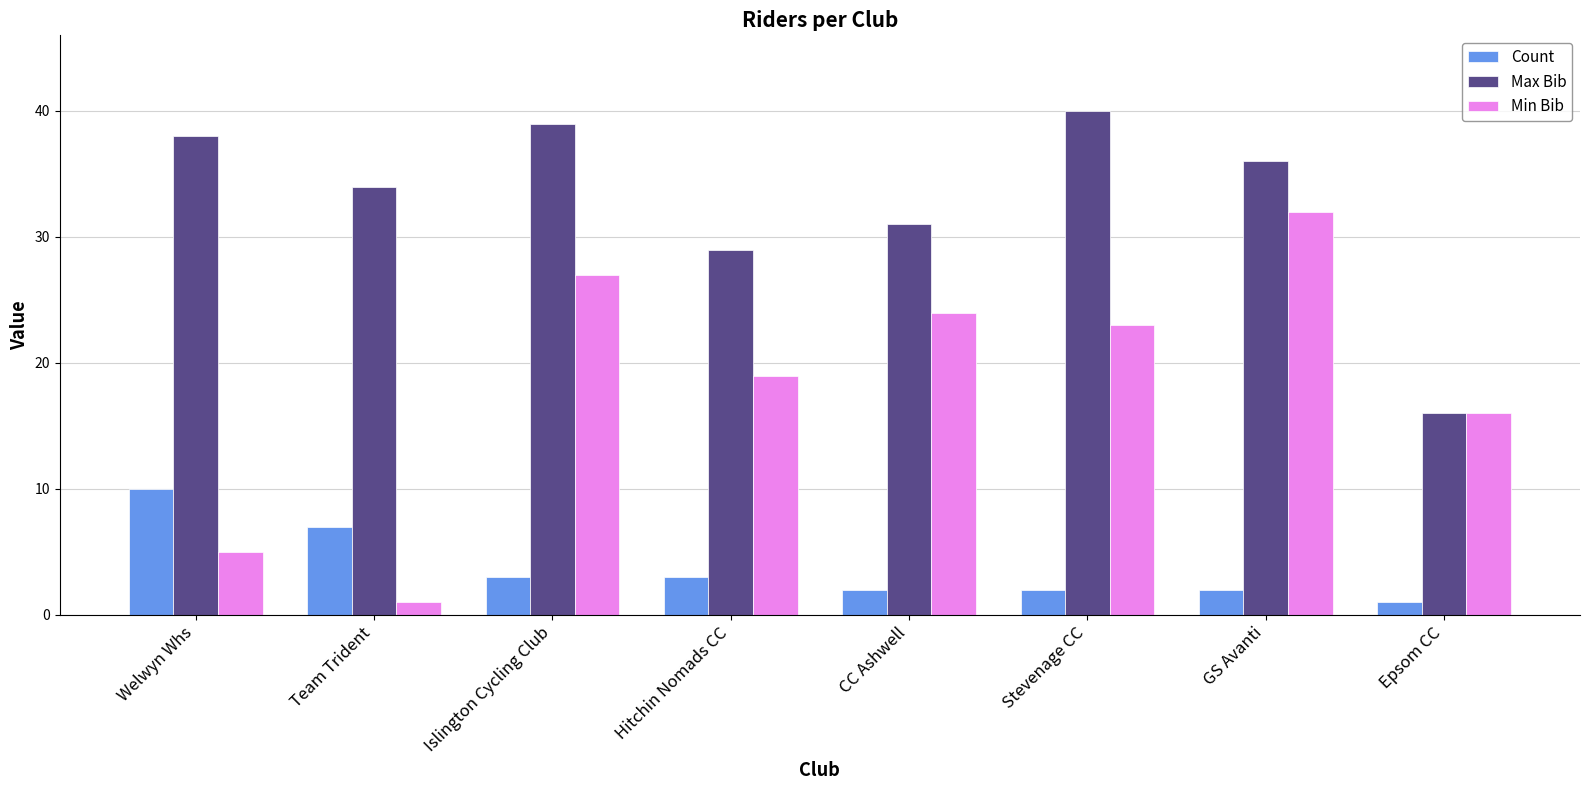

What position from the right is CC Ashwell?

4